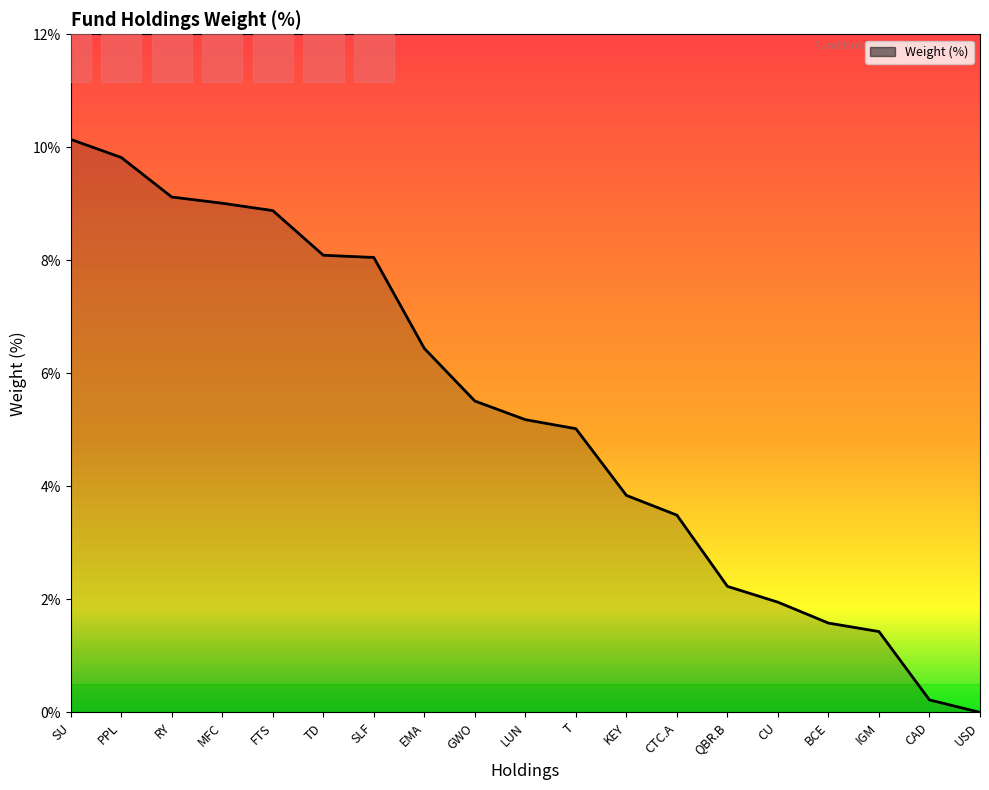

What is the change in value from EMA to CU?

-4.5